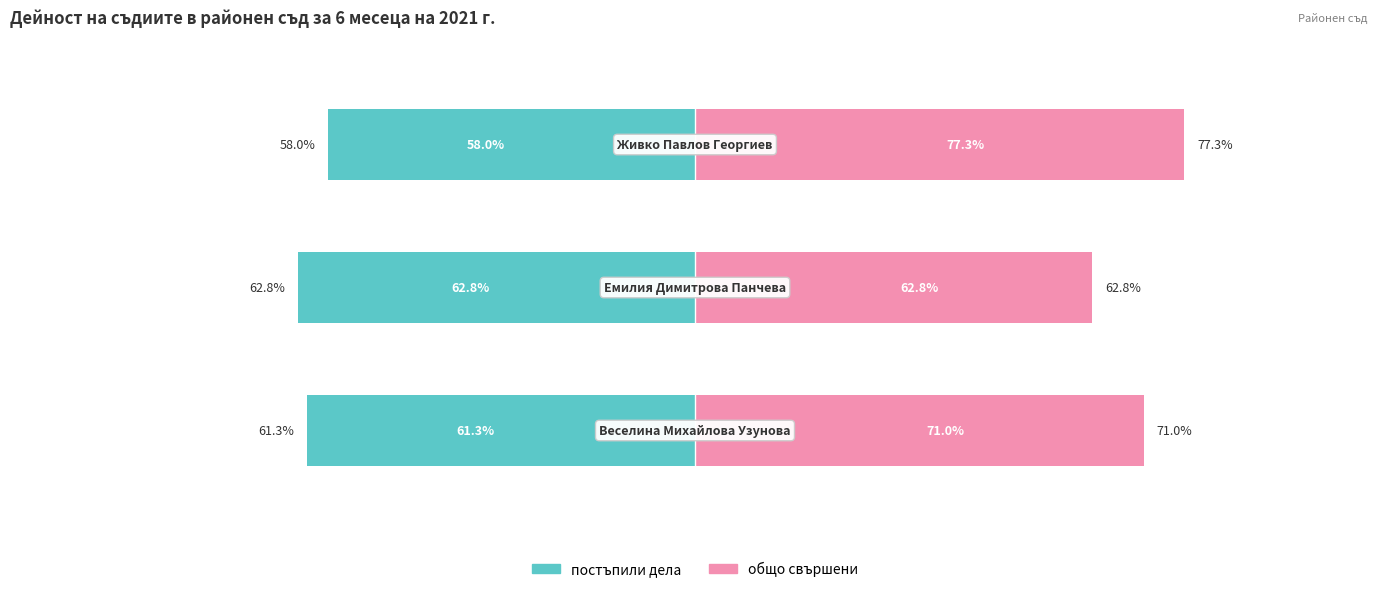

What is the value of the общо свършени bar at the 3rd from the left?

77.3